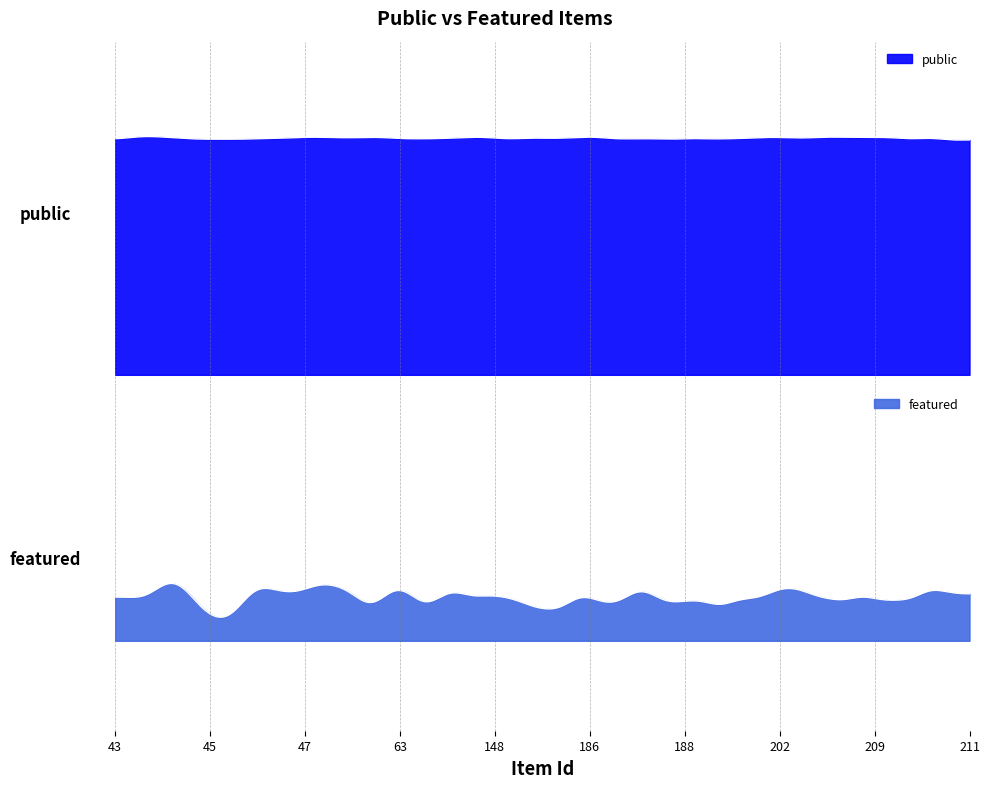

What are all the series names shown in the legend?

public, featured